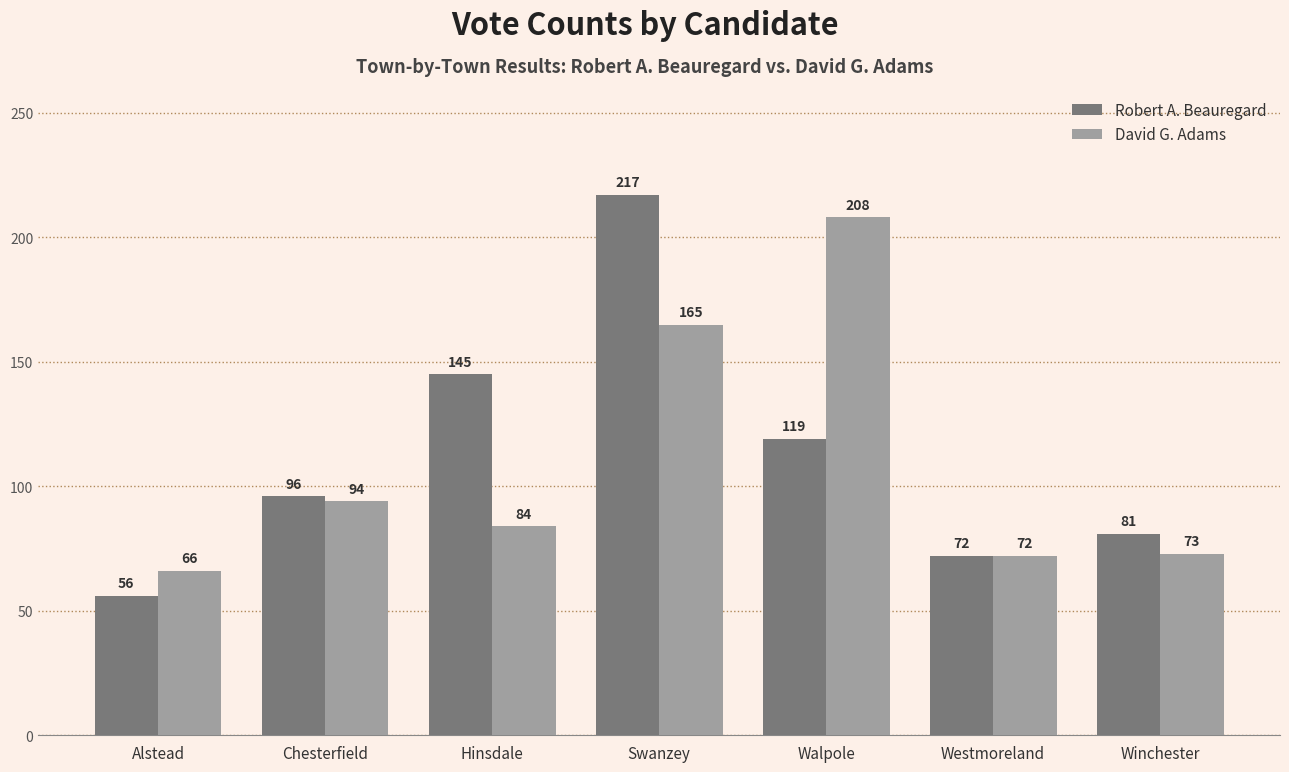

What is the value of the David G. Adams bar at the 7th from the left?

73